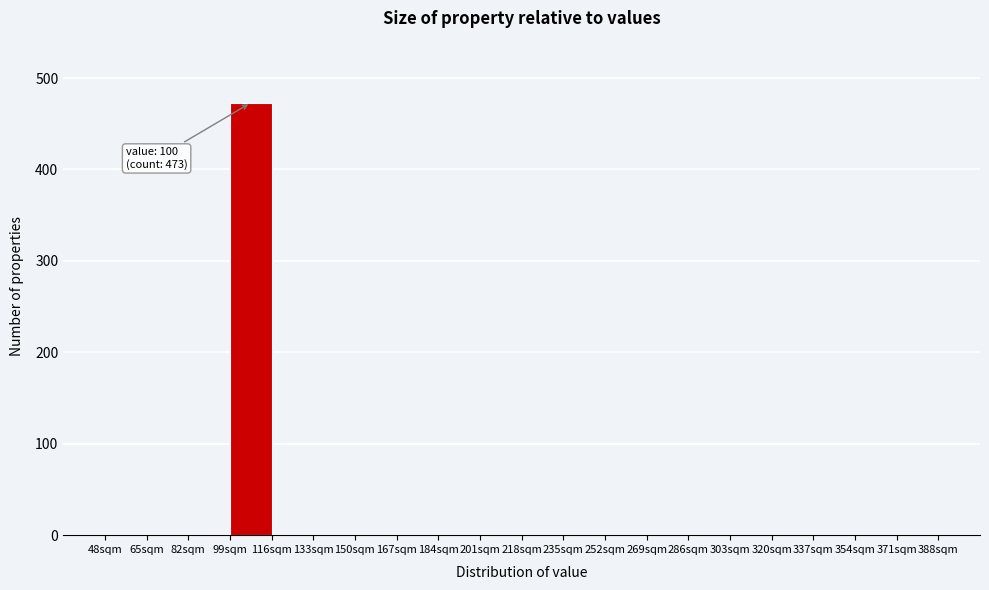

Over which range of the x-axis is the bar tallest?

99 to 116